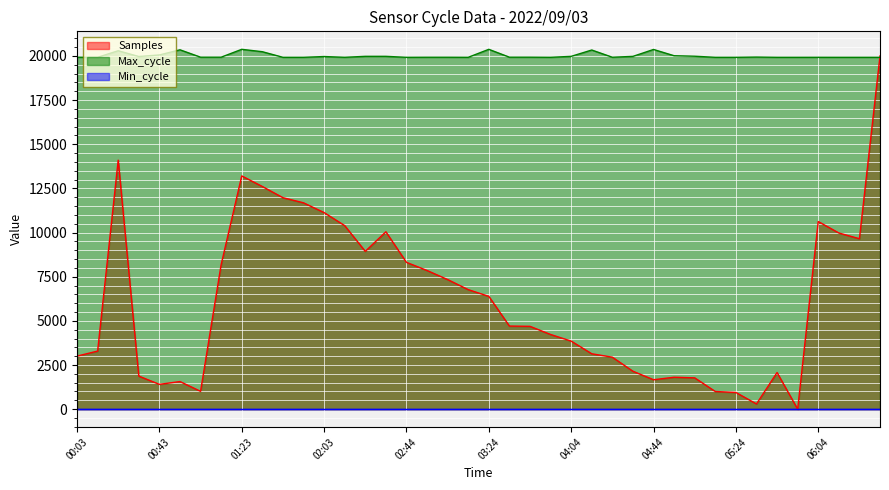

How many values in the Samples series exceed 4705?

20